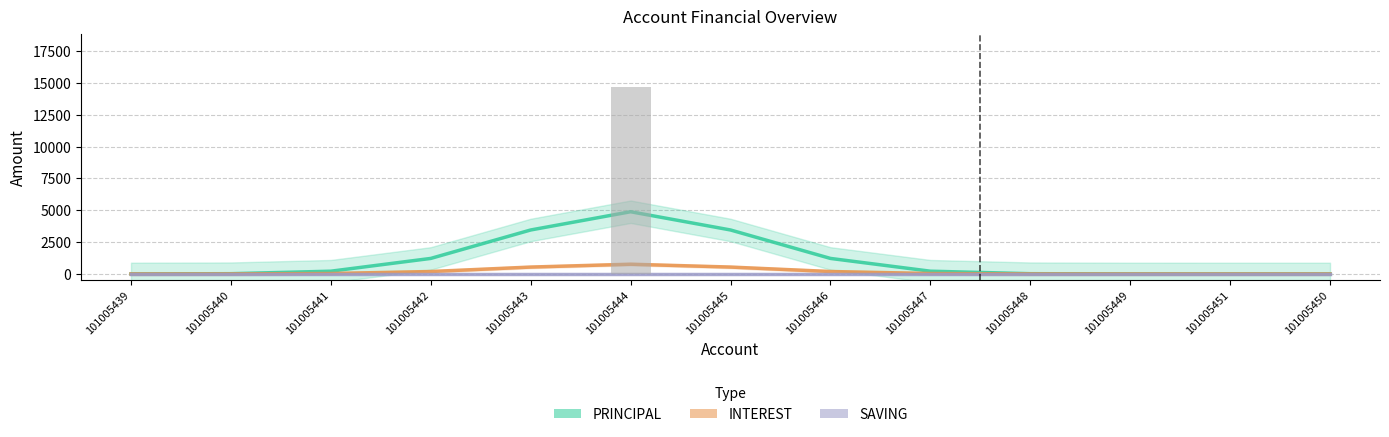

At which label does SAVING reach its minimum?

101005439